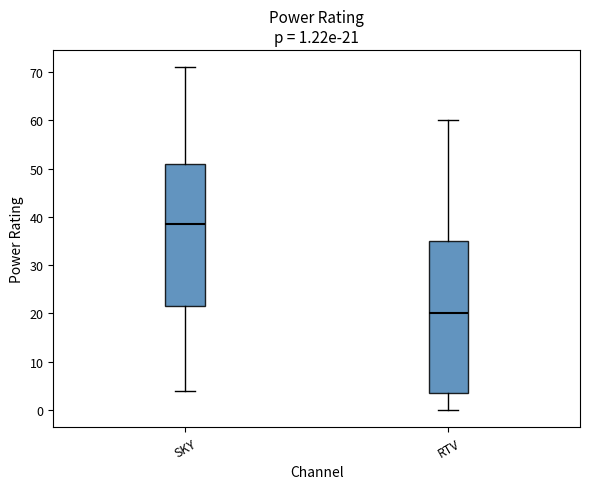

Comparing the boxes themselves (not the whiskers), which one is the tallest?

RTV